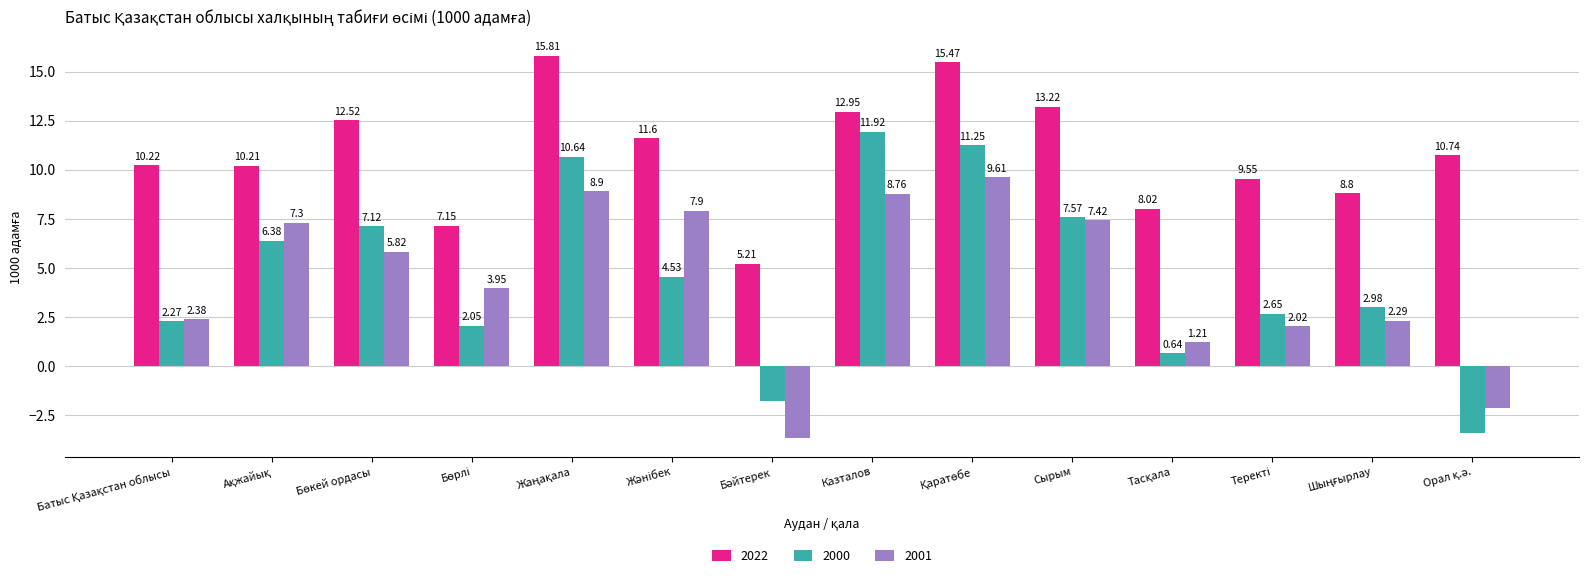

What is the difference between the second highest and second lowest values in the 2000 series?

13.0